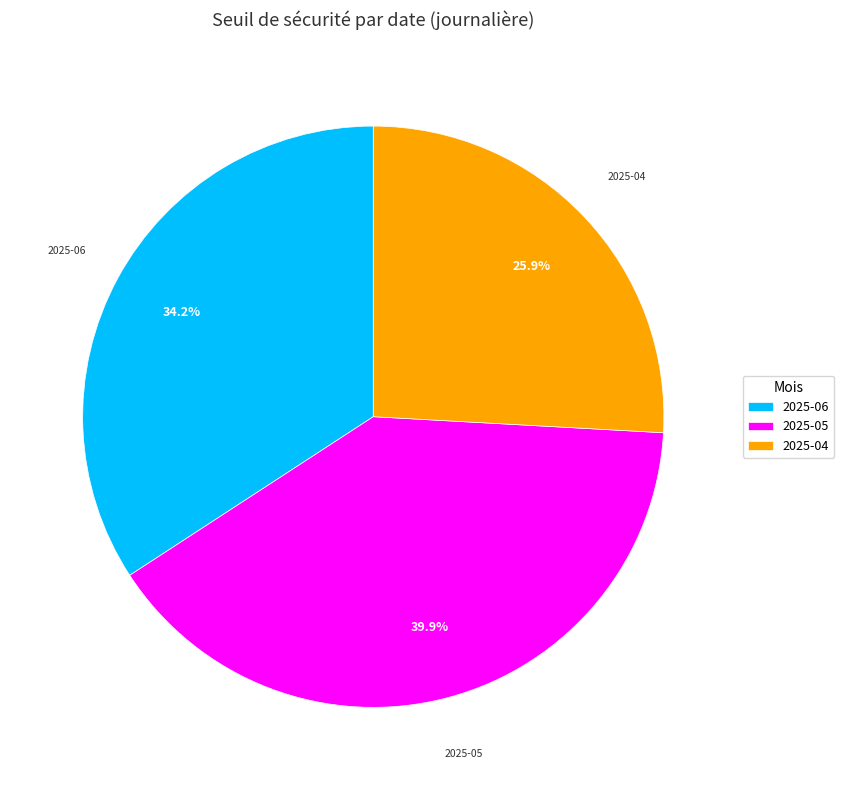

What is the largest slice in the pie chart?

2025-05